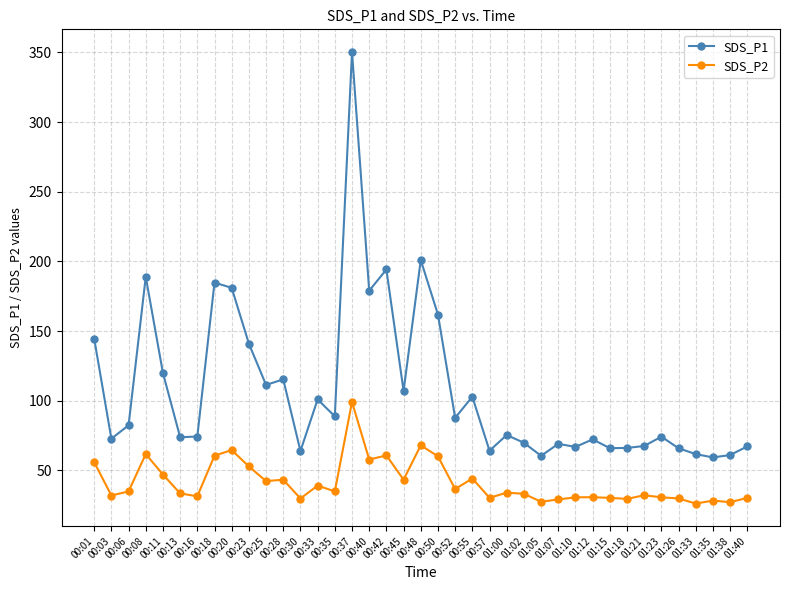

Which series has the largest total across all categories?

SDS_P1